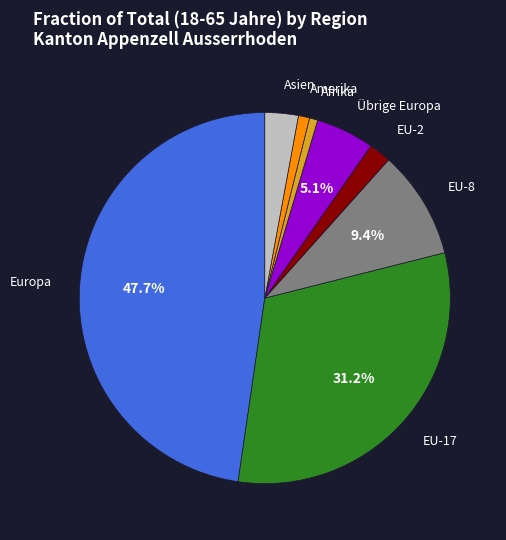

Does Übrige Europa account for over 50% of the chart?

No